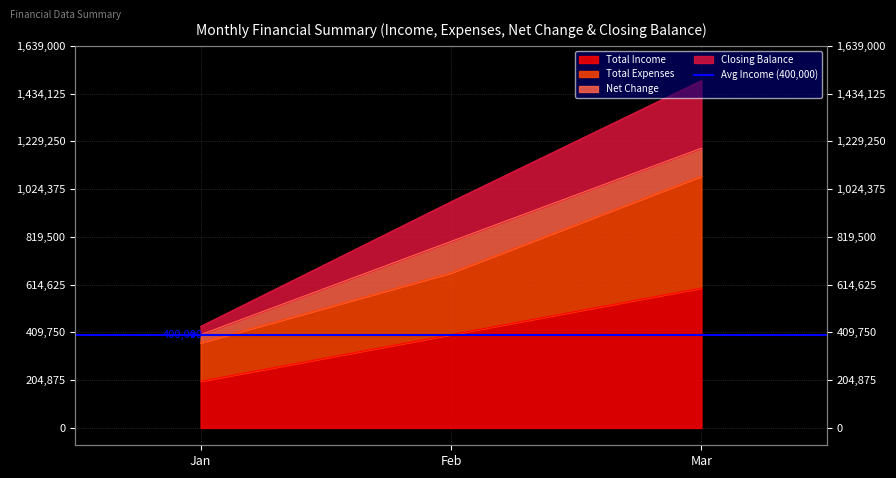

At which category is the sum across all series the highest?

Mar